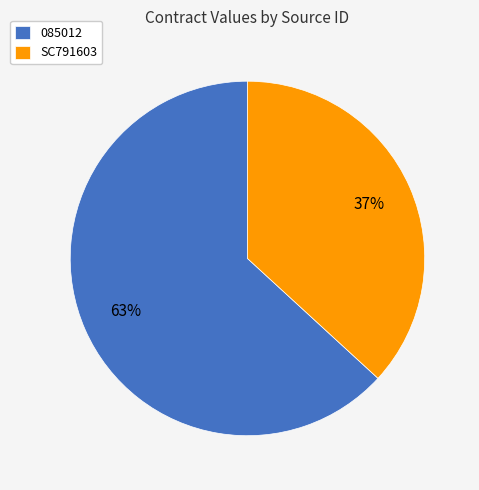

To the nearest percent, what is the difference between the 085012 and SC791603 slice percentages?

26%